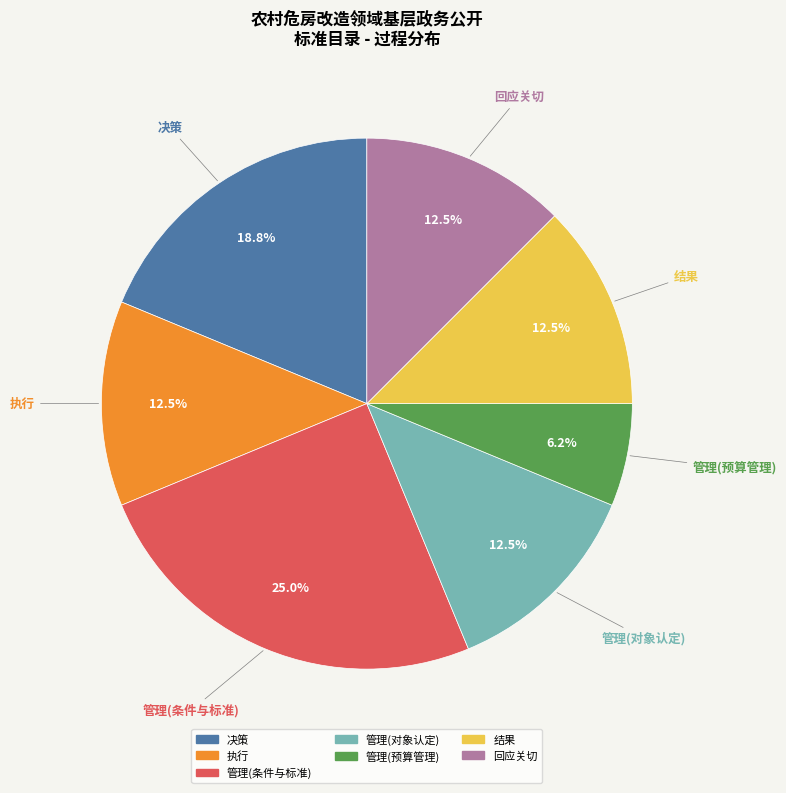

Approximately how many times larger is the value at 执行 compared to 管理(对象认定)?

1.0